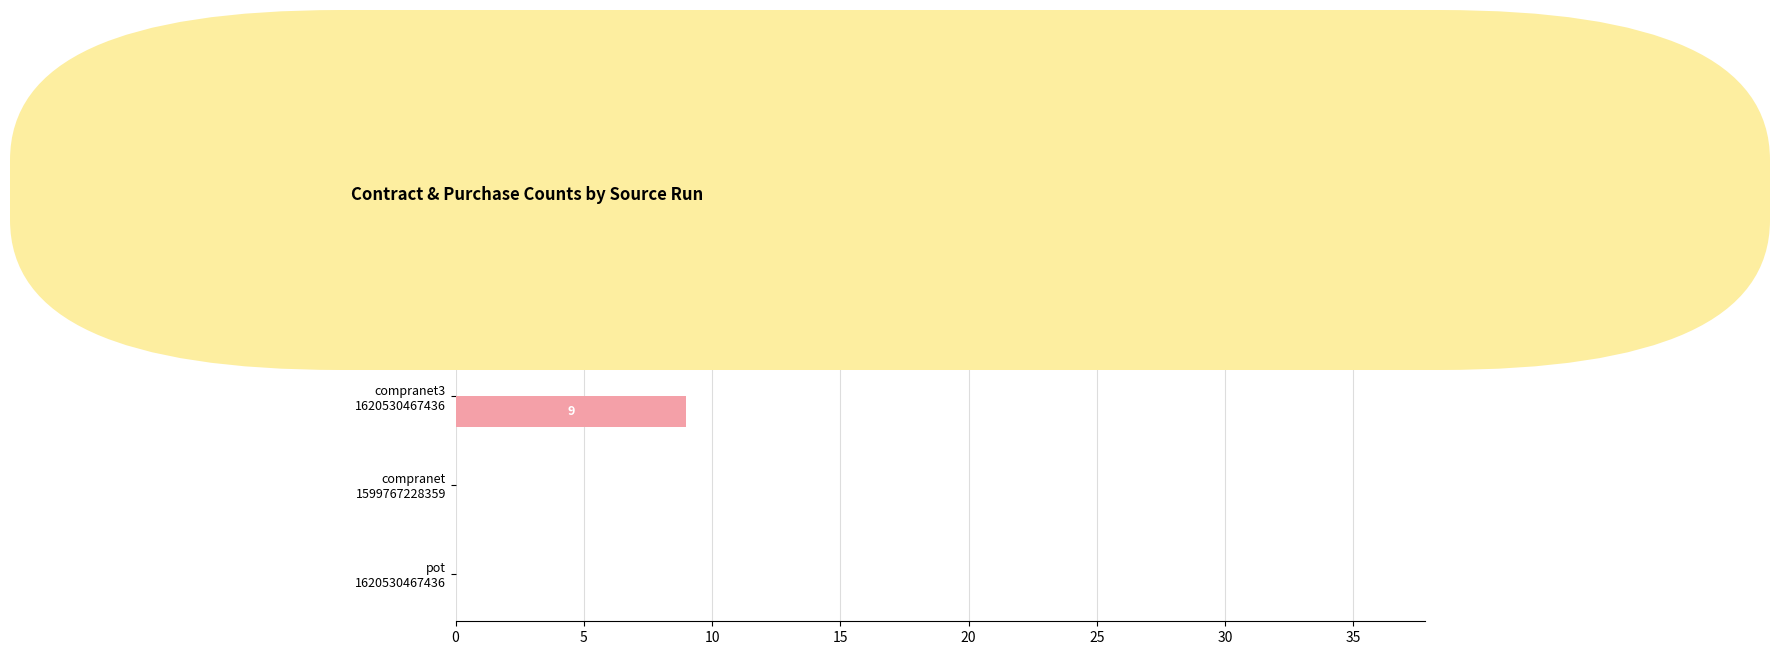

What are all the series names shown in the legend?

purchase_count.supplier, contract_count.supplier